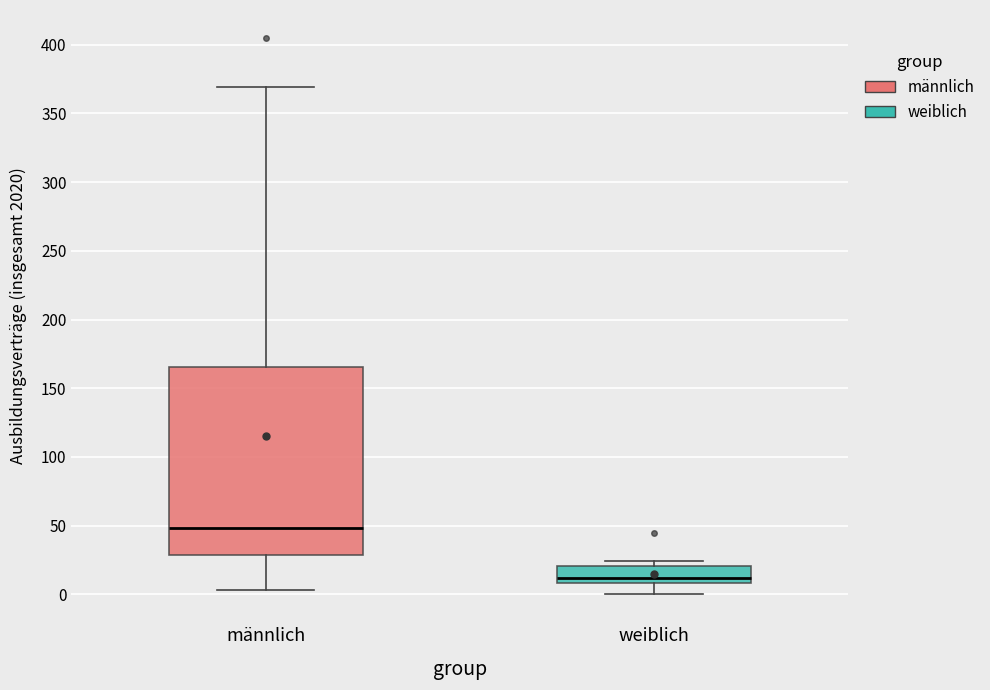

Reading left to right, read every box against the y-axis: the position of its median line, the range the box covers, and the ends of its whiskers. The values are not printed on the chart, so give them approximately, as read against the axis.

männlich: median 50, box 30 to 165, whiskers 5 to 370
weiblich: median 10 (just above the box's lower edge), box 10 to 20, whiskers 0 to 25